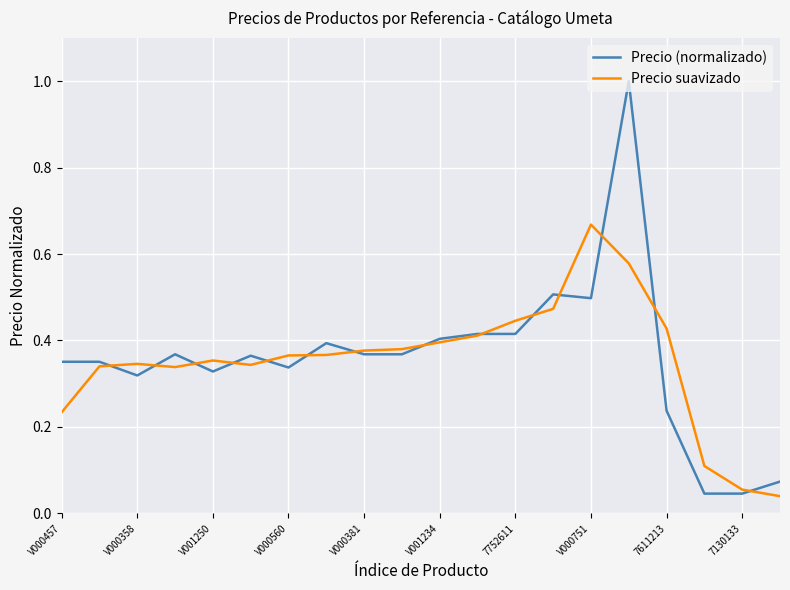

Which series has the largest range (max minus min)?

Precio (normalizado)